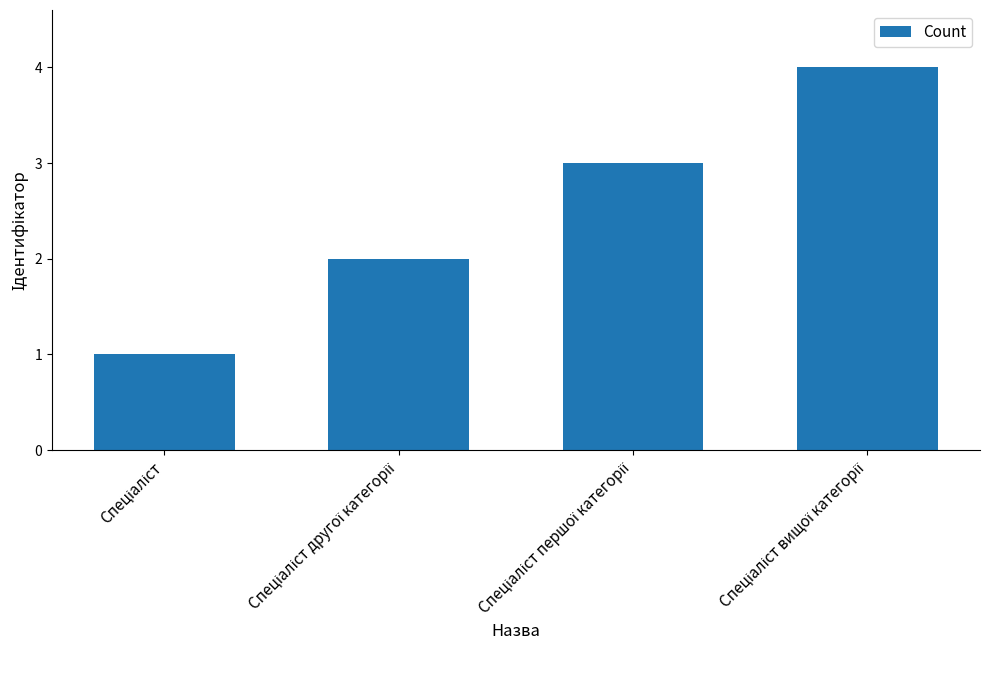

How many values are between 2 and 4?

3